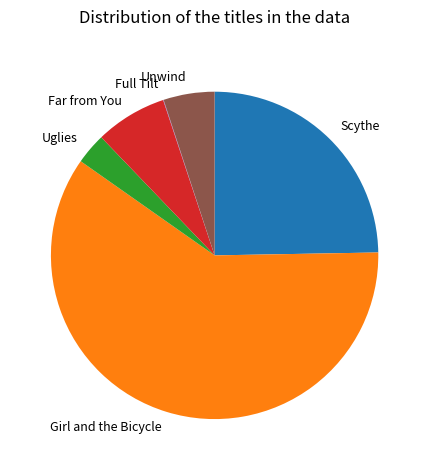

What is the ratio of the value at Scythe to the value at Girl and the Bicycle?

0.4